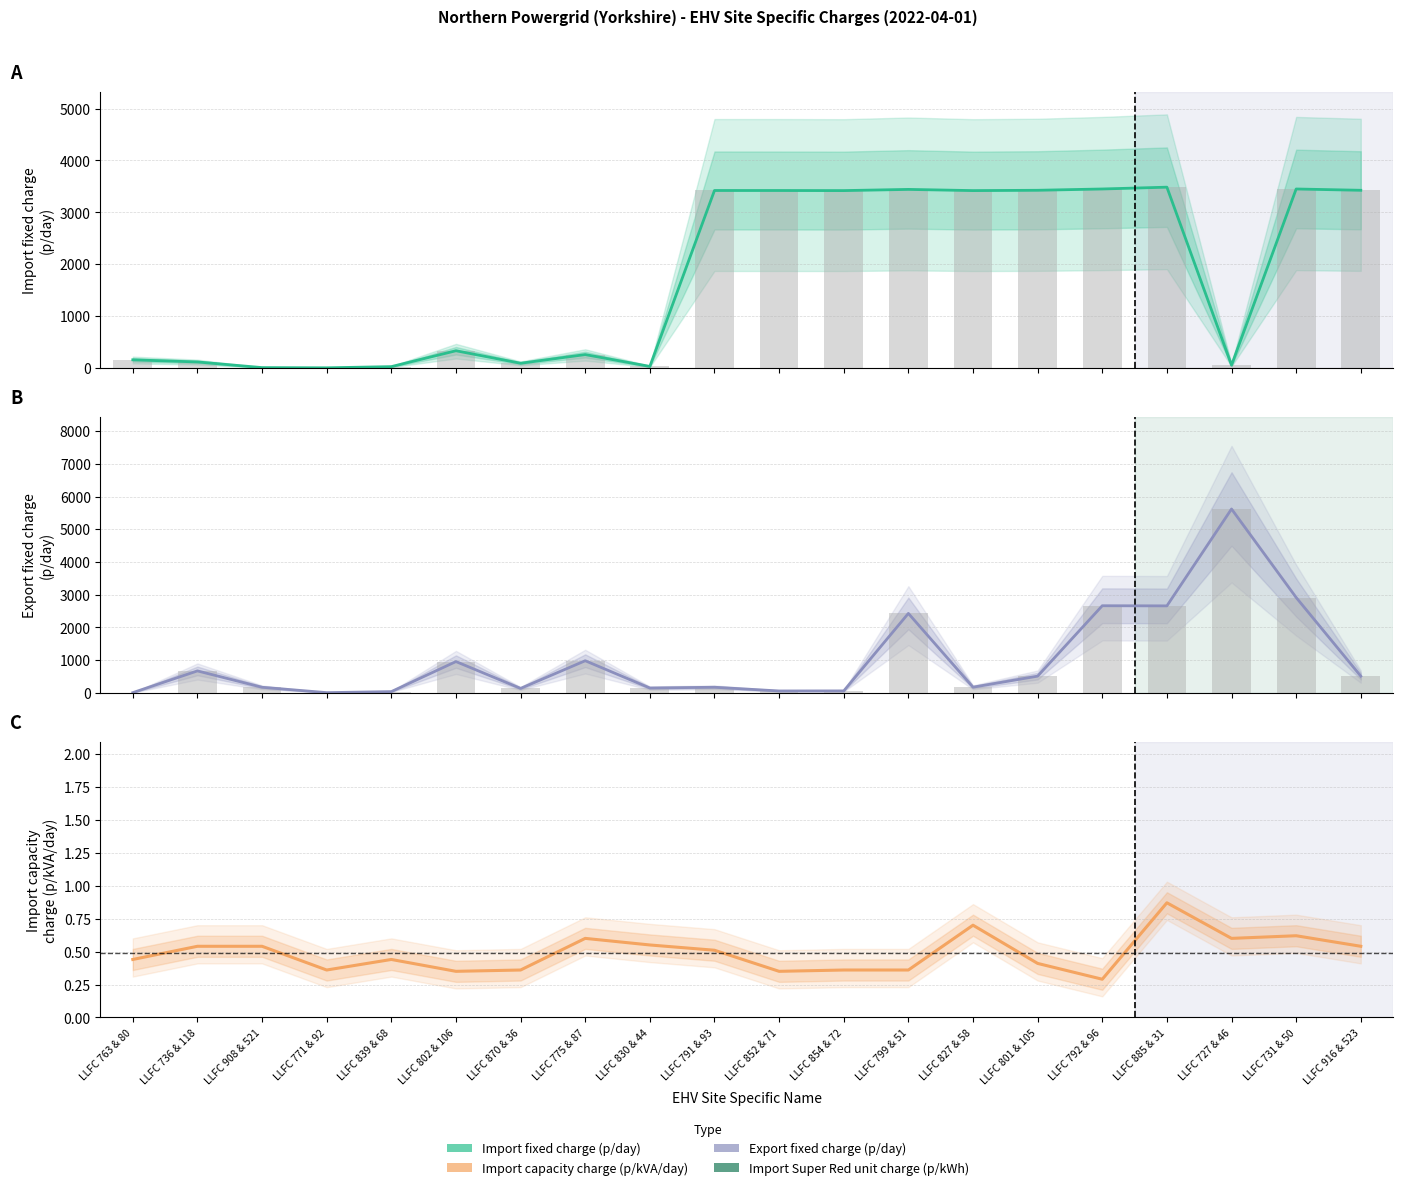

Is the value of Import fixed charge (p/day) at LLFC 839 & 68 greater than the value of Export fixed charge (p/day) at LLFC 908 & 521?

No